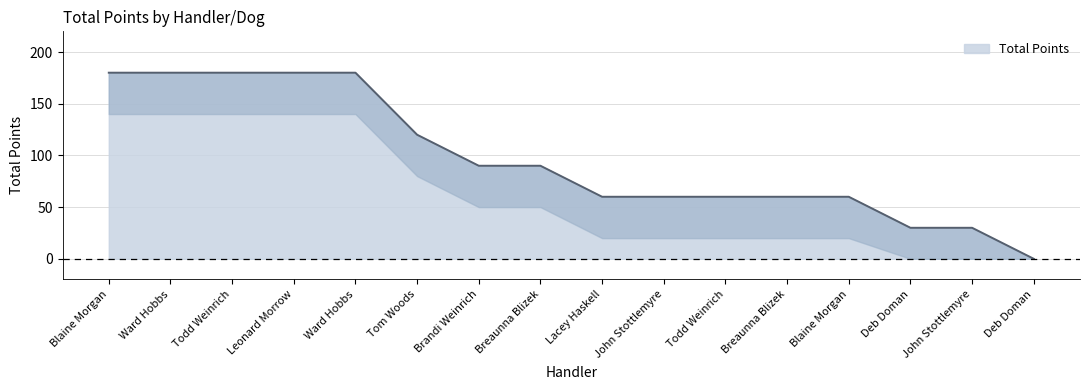

What is the sum of all values?

1560